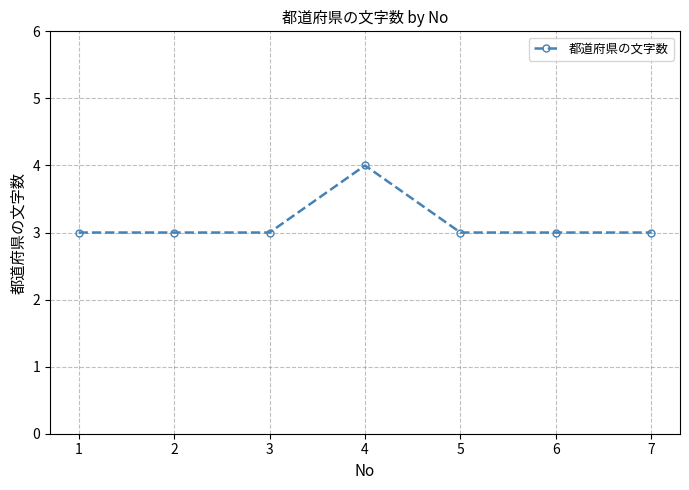

What is the smallest value displayed?

3